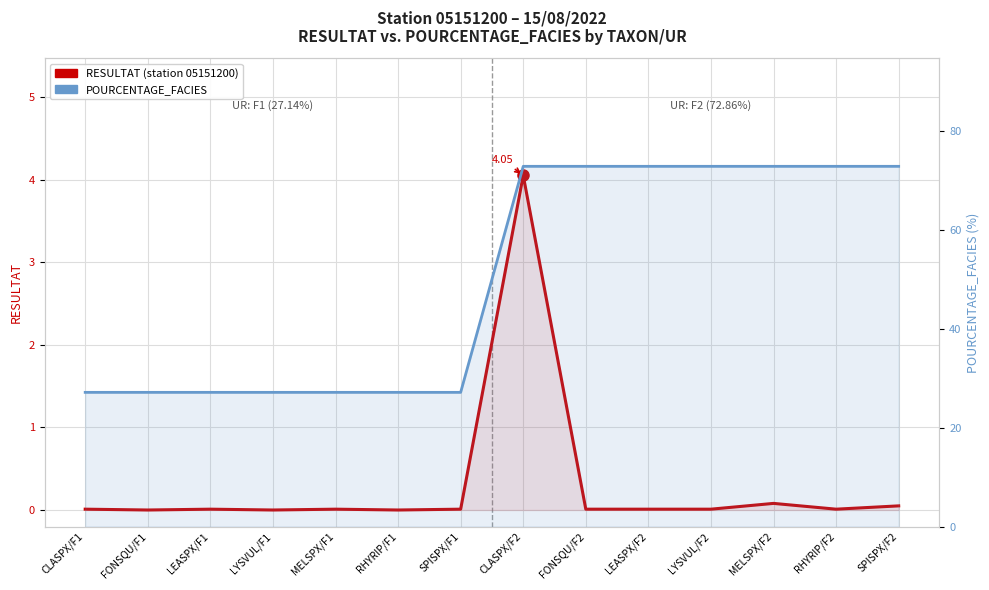

What is the difference between the highest and lowest values at LEASPX/F1?

27.1